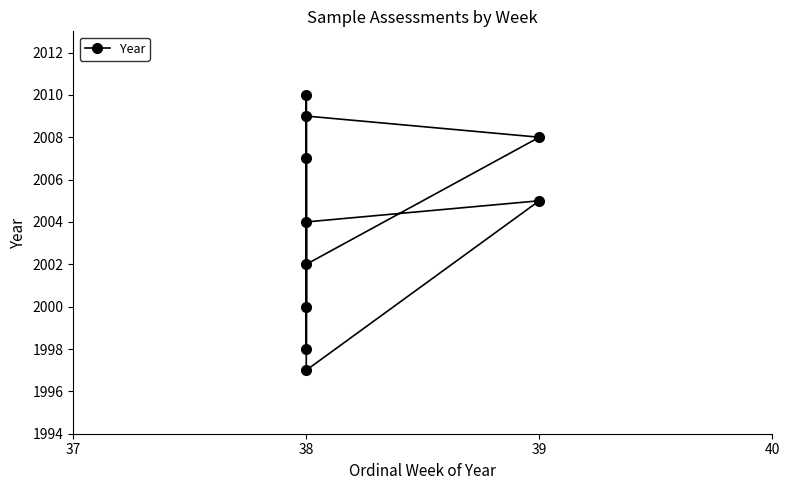

What value does the data have at 38?

2010